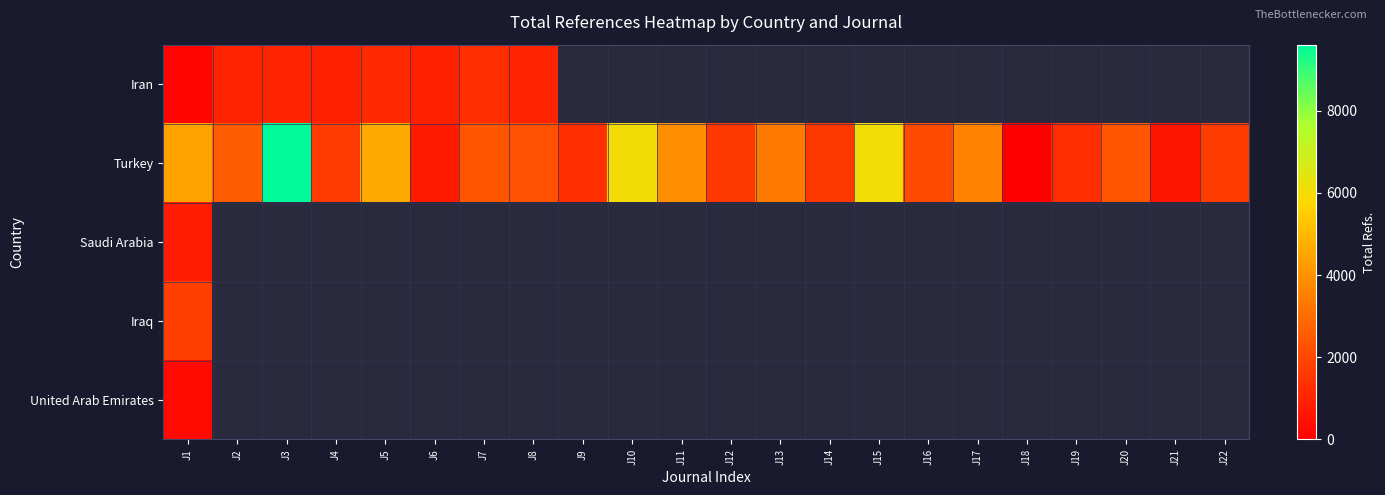

Between J5 and J2, which is larger?

J5